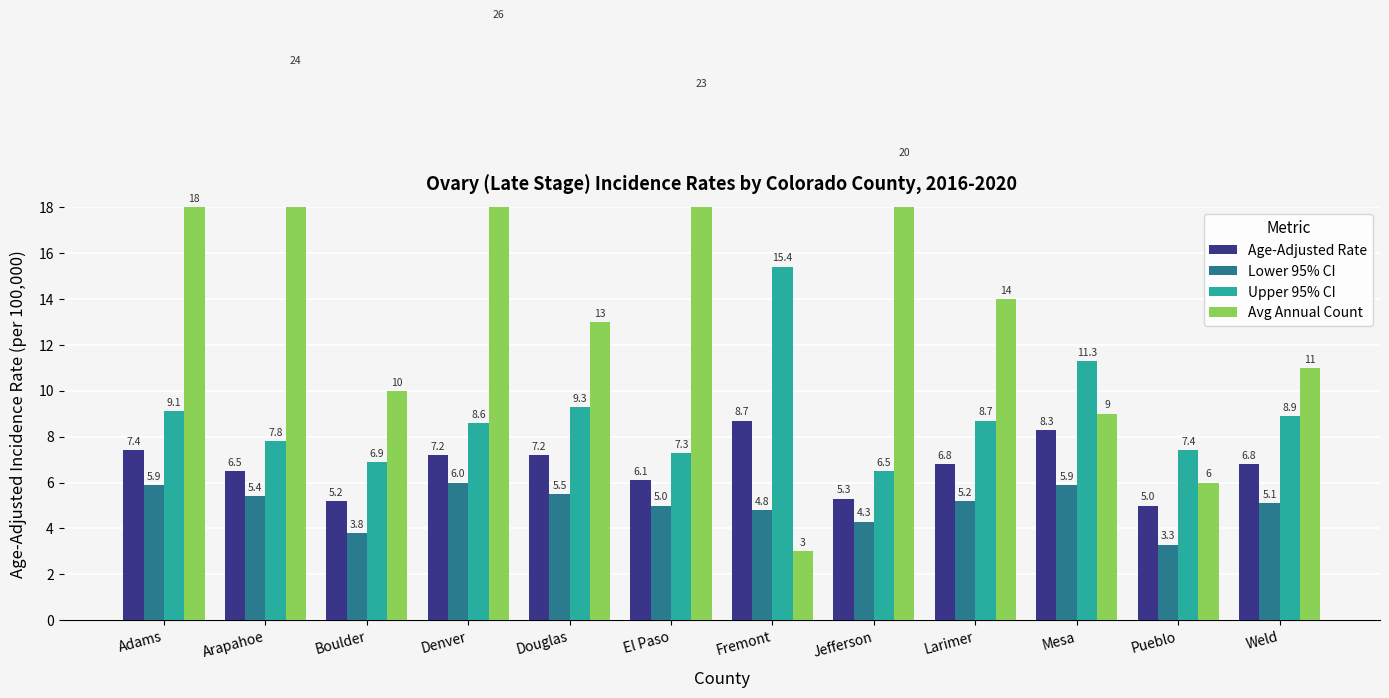

Read the Age-Adjusted Rate value at Adams.

7.4